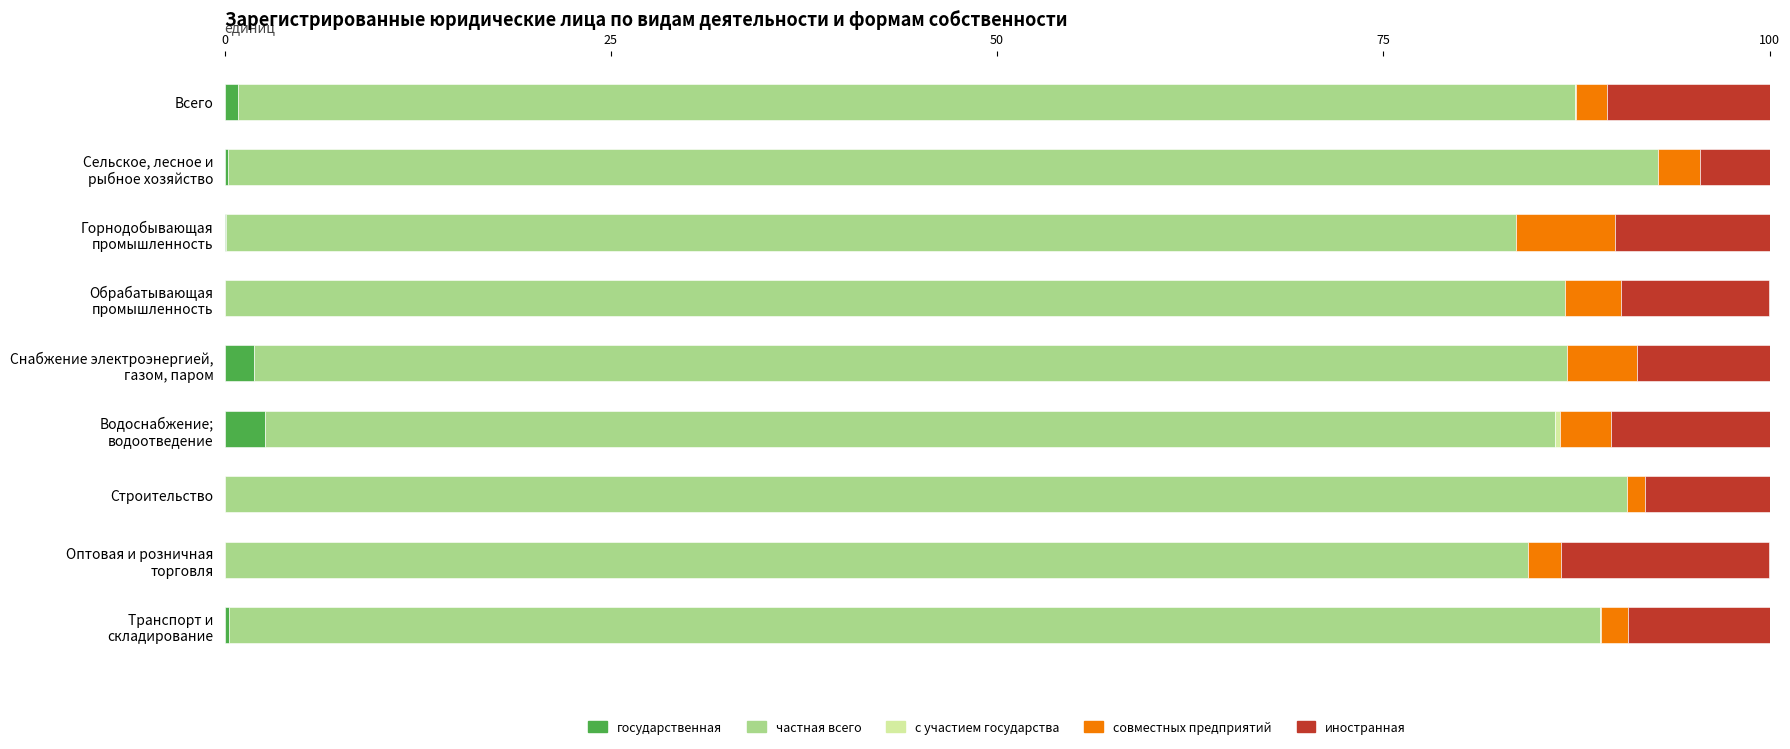

What is the maximum value for государственная?

2.6